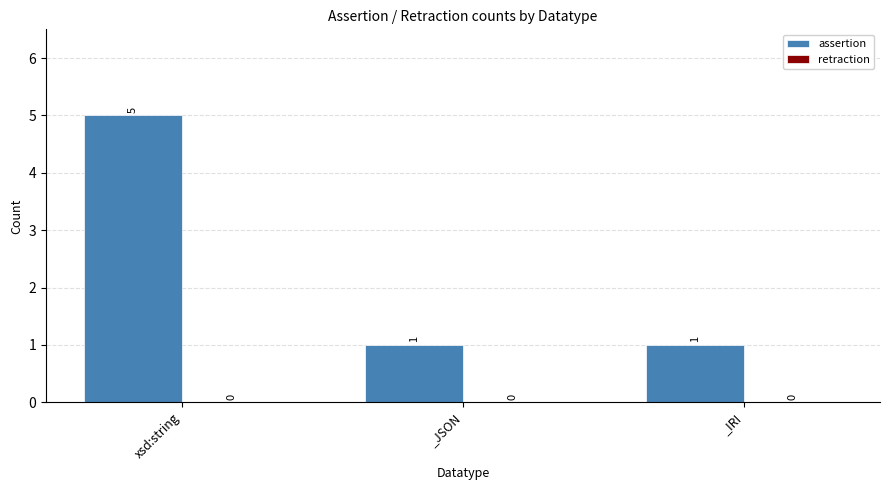

What is the label of the 3rd bar from the right?

xsd:string